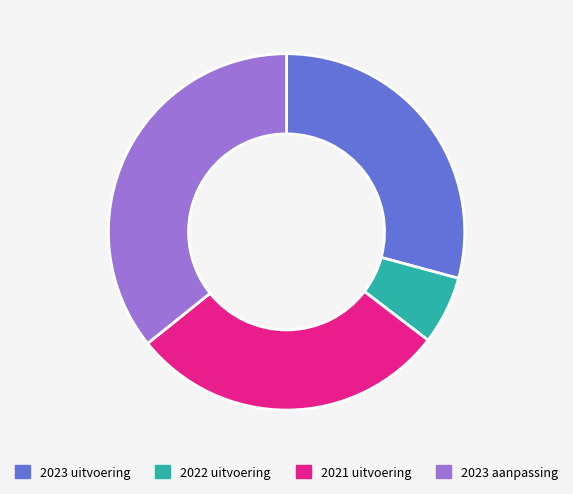

Is it true that 2022 uitvoering is 6% of the pie?

True